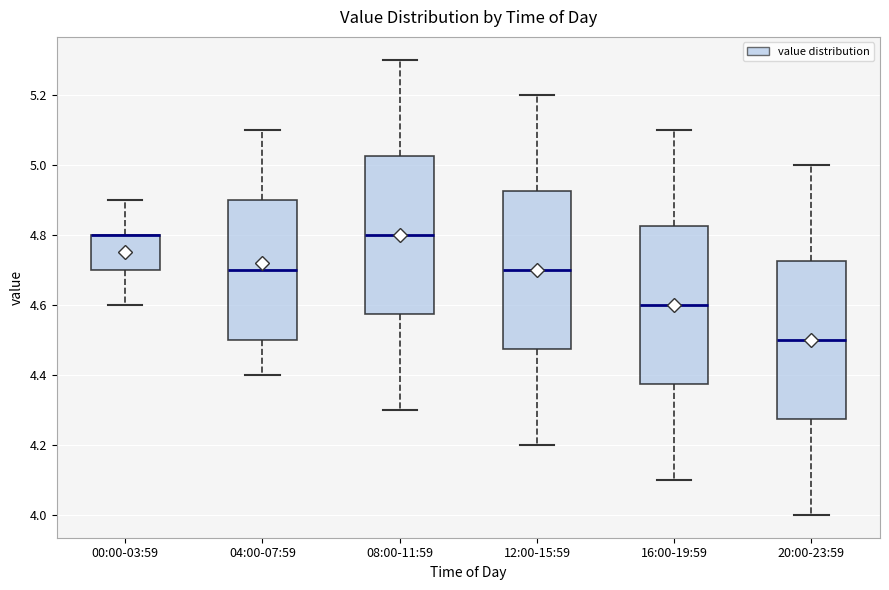

Reading left to right, read every box against the y-axis: the position of its median line, the range the box covers, and the ends of its whiskers. The values are not printed on the chart, so give them approximately, as read against the axis.

00:00-03:59: median 4.80 (drawn on the box's upper edge), box 4.70 to 4.80, whiskers 4.60 to 4.90
04:00-07:59: median 4.70, box 4.50 to 4.90, whiskers 4.40 to 5.10
08:00-11:59: median 4.80, box 4.58 to 5.02, whiskers 4.30 to 5.30
12:00-15:59: median 4.70, box 4.48 to 4.92, whiskers 4.20 to 5.20
16:00-19:59: median 4.60, box 4.38 to 4.82, whiskers 4.10 to 5.10
20:00-23:59: median 4.50, box 4.28 to 4.72, whiskers 4.00 to 5.00